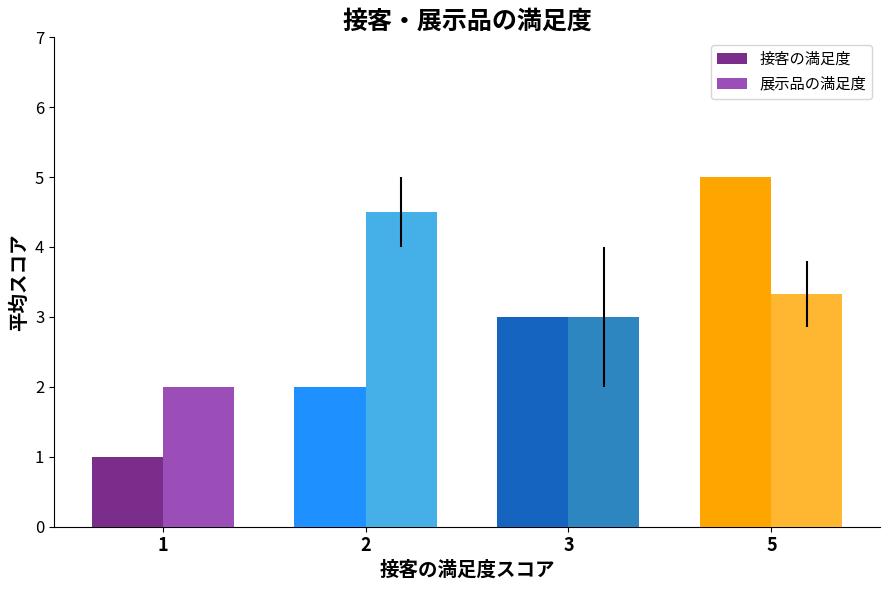

What is the average value of the 接客の満足度 series?

2.8